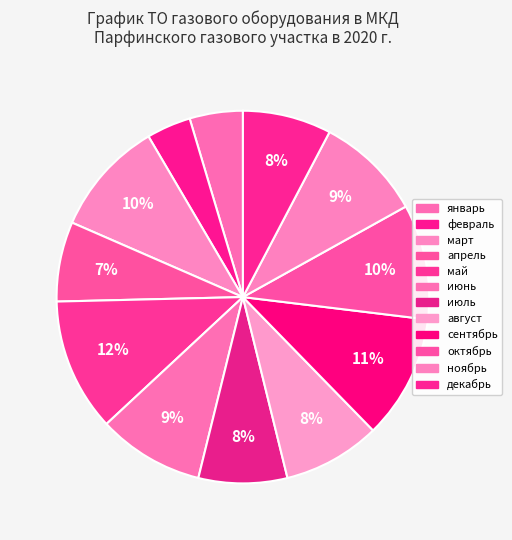

Rank the categories by value from lowest to highest.

февраль, январь, апрель, июль, декабрь, август, июнь, ноябрь, март, октябрь, сентябрь, май